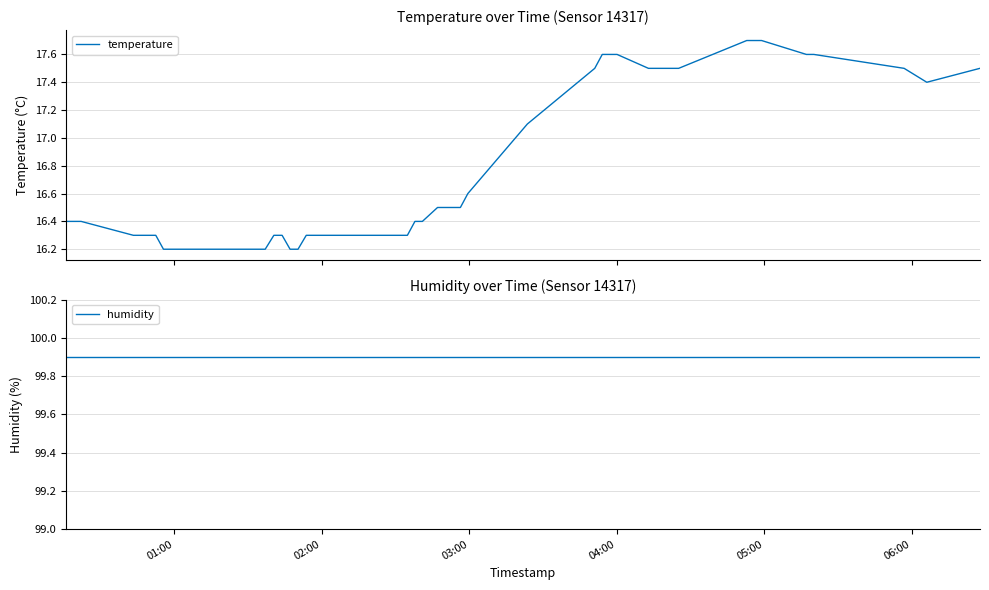

What is the minimum value for temperature?

16.2